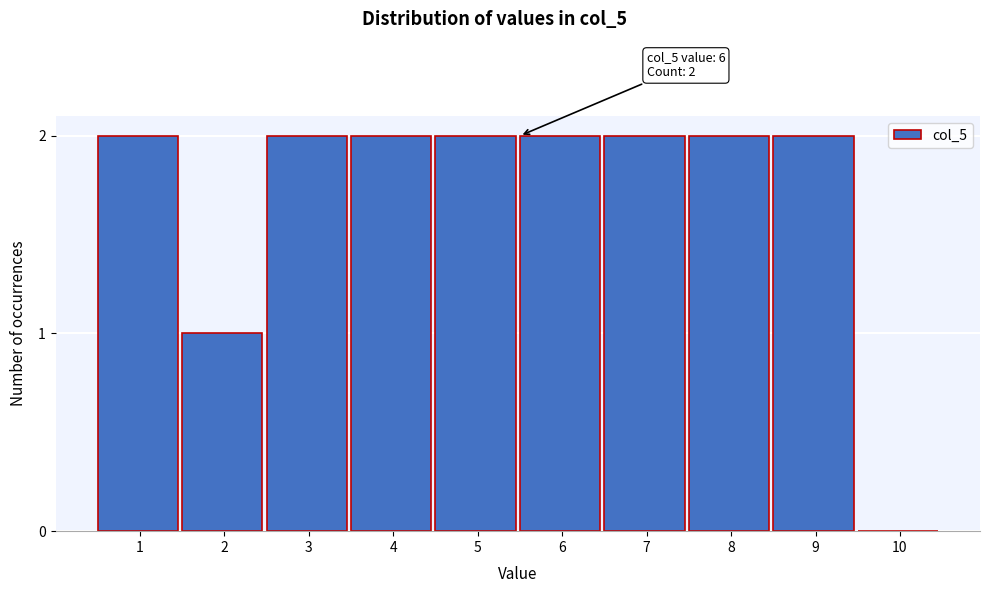

Reading left to right, what are all the values shown in this chart?

1=2	2=1	3=2	4=2	5=2	6=2	7=2	8=2	9=2	10=0